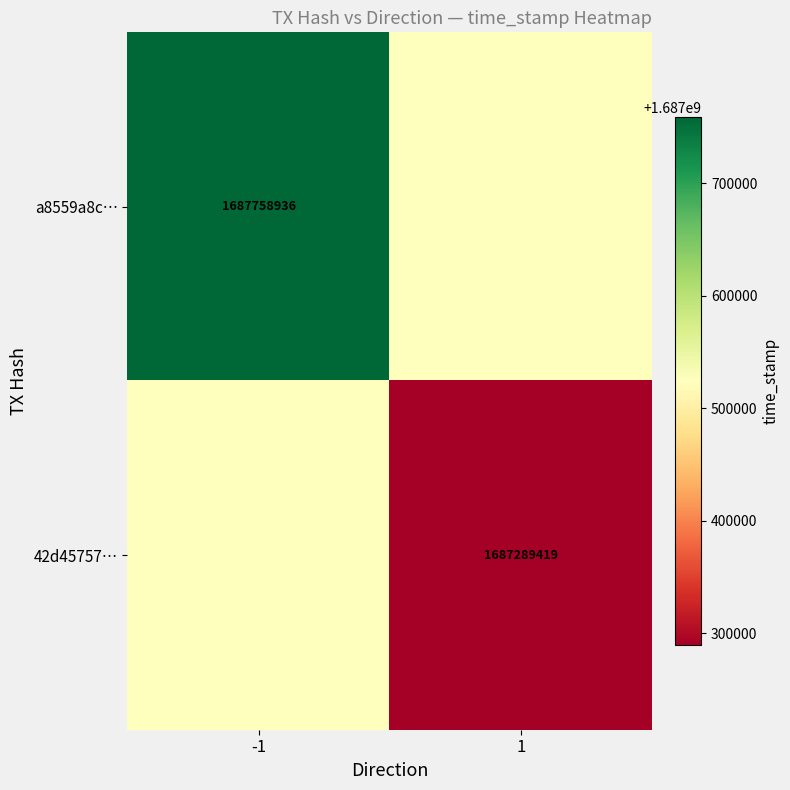

Is the value of a8559a8c… at -1 greater than the value of 42d45757… at 1?

Yes